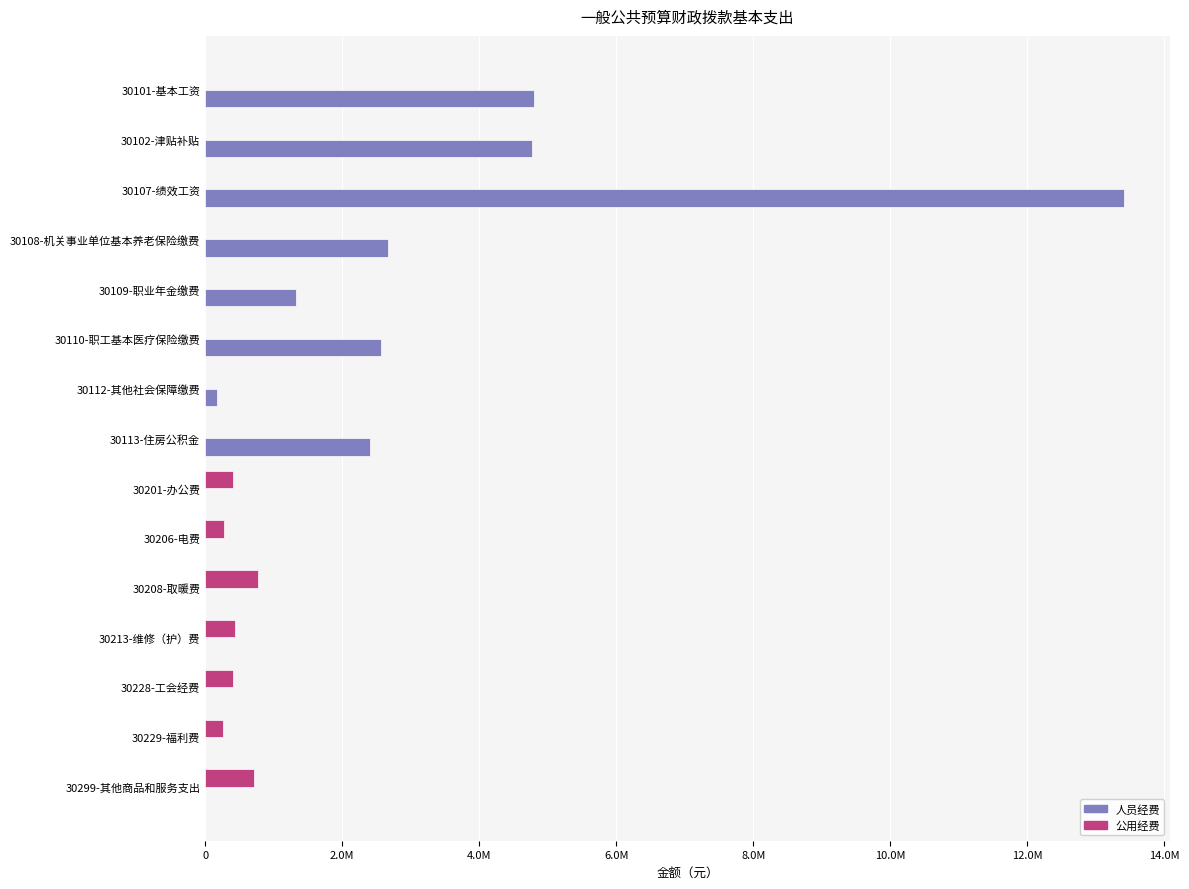

What are all the series names shown in the legend?

人员经费, 公用经费